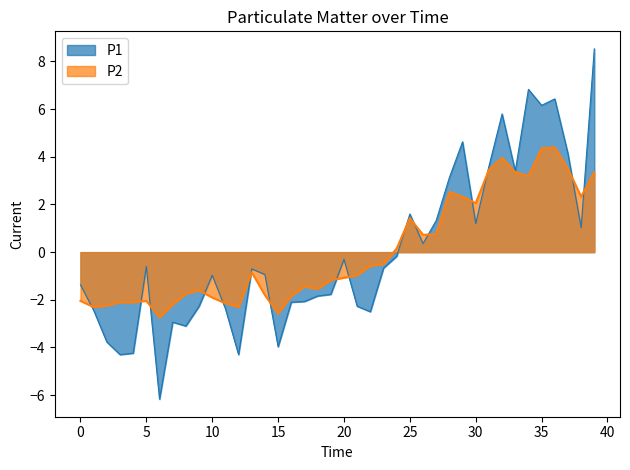

Which series has the largest range (max minus min)?

P1